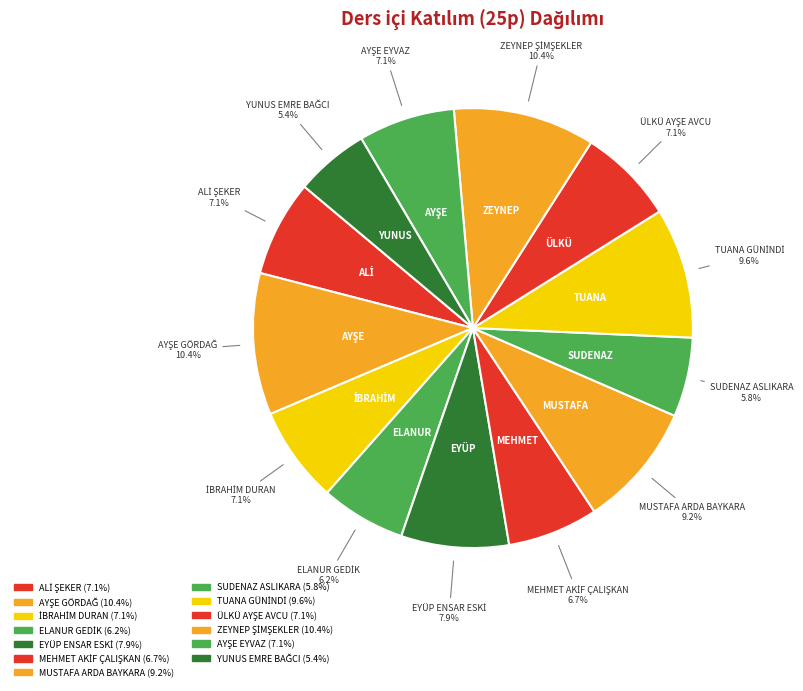

Which slice is the largest?

AYŞE GÖRDAĞ